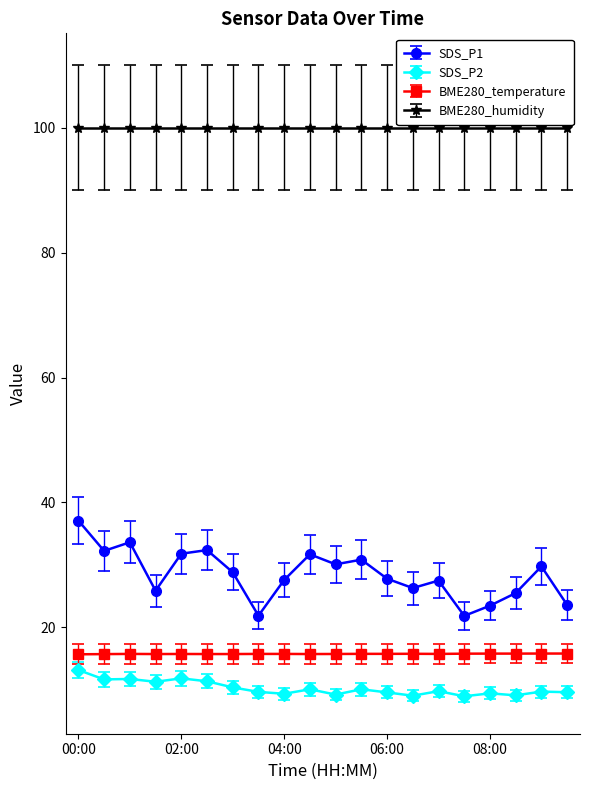

True or false: SDS_P1 and BME280_temperature cross at least once.

False